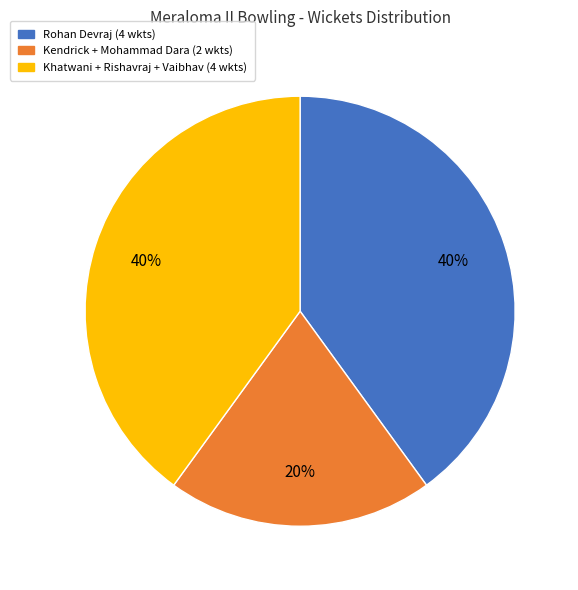

To the nearest percent, what is the average slice percentage?

33%